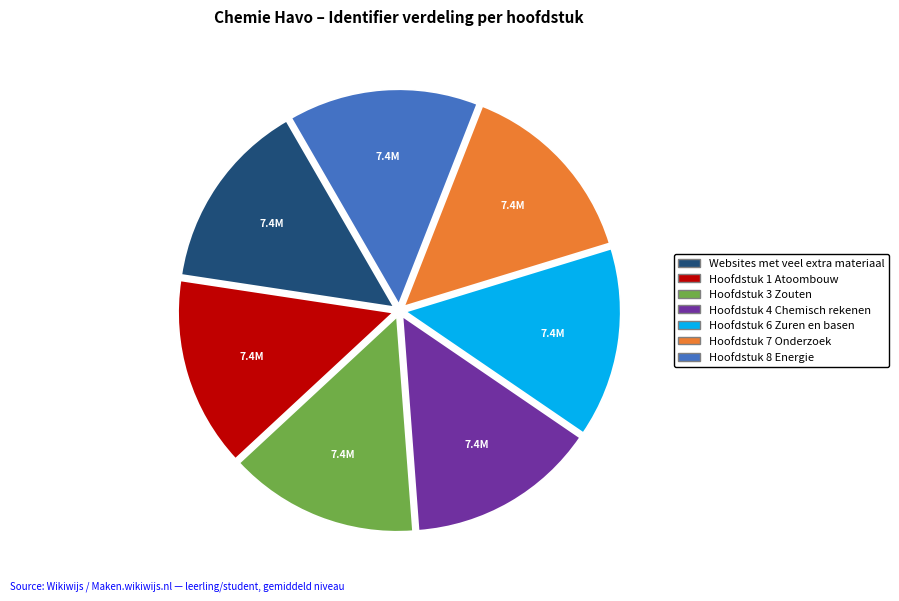

Is the sum of Hoofdstuk 1 Atoombouw and Websites met veel extra materiaal greater than half?

No